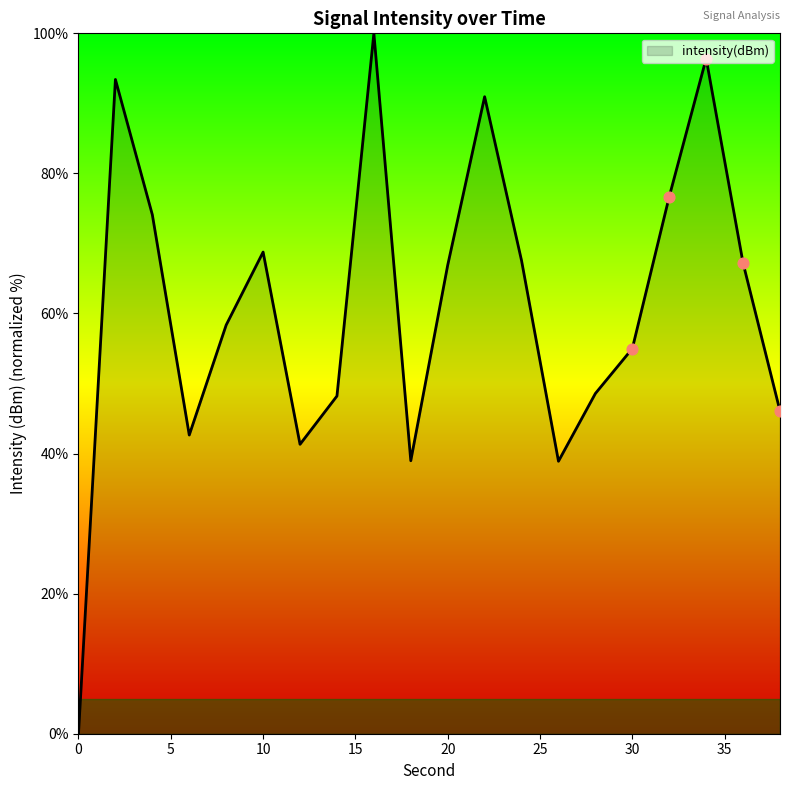

What is the maximum value shown in the chart?

100.0